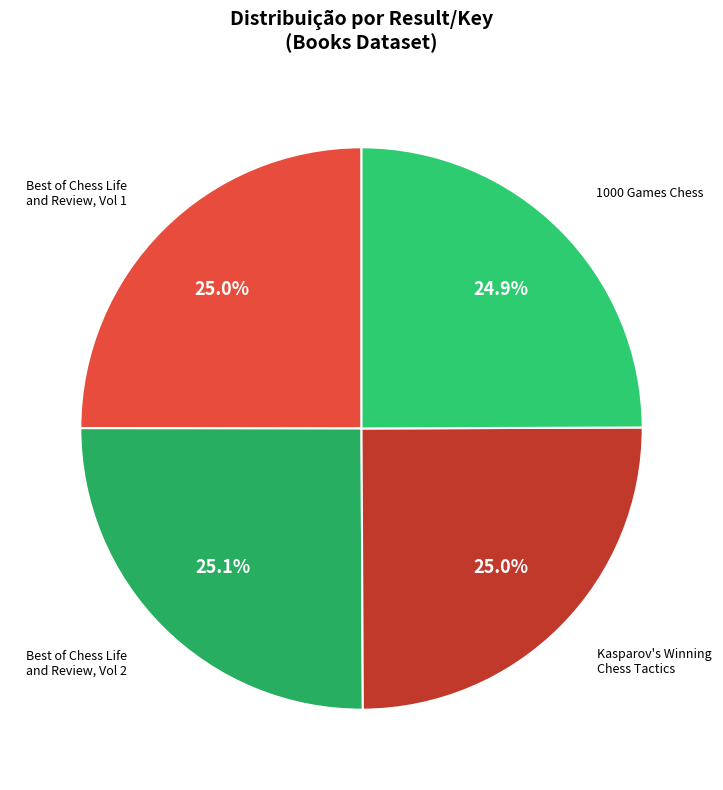

Is Best of Chess Life and Review, Vol 1 the majority of the pie?

No